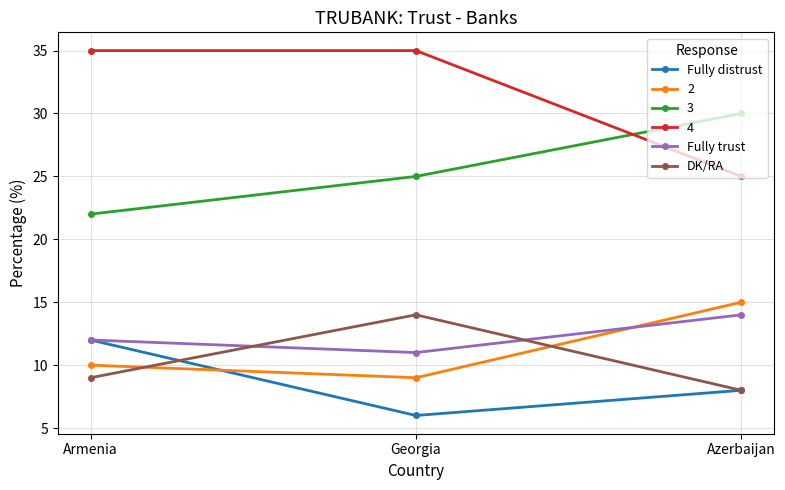

What is the value of the Fully distrust point at the 3rd from the left?

8